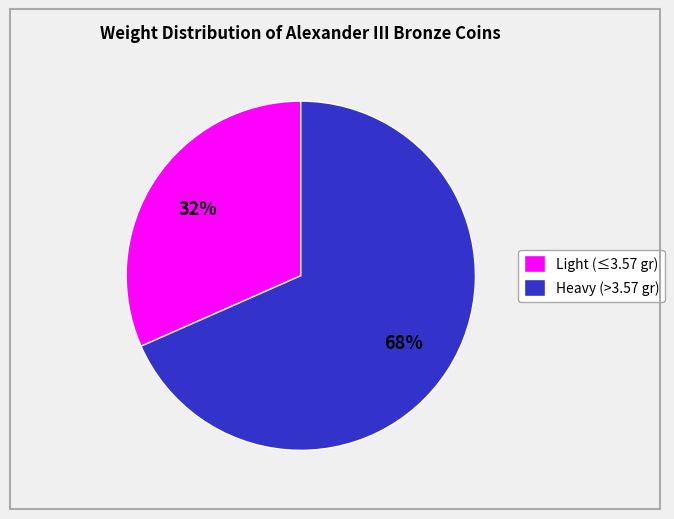

What is the smallest slice in the pie chart?

Light (≤3.57 gr)